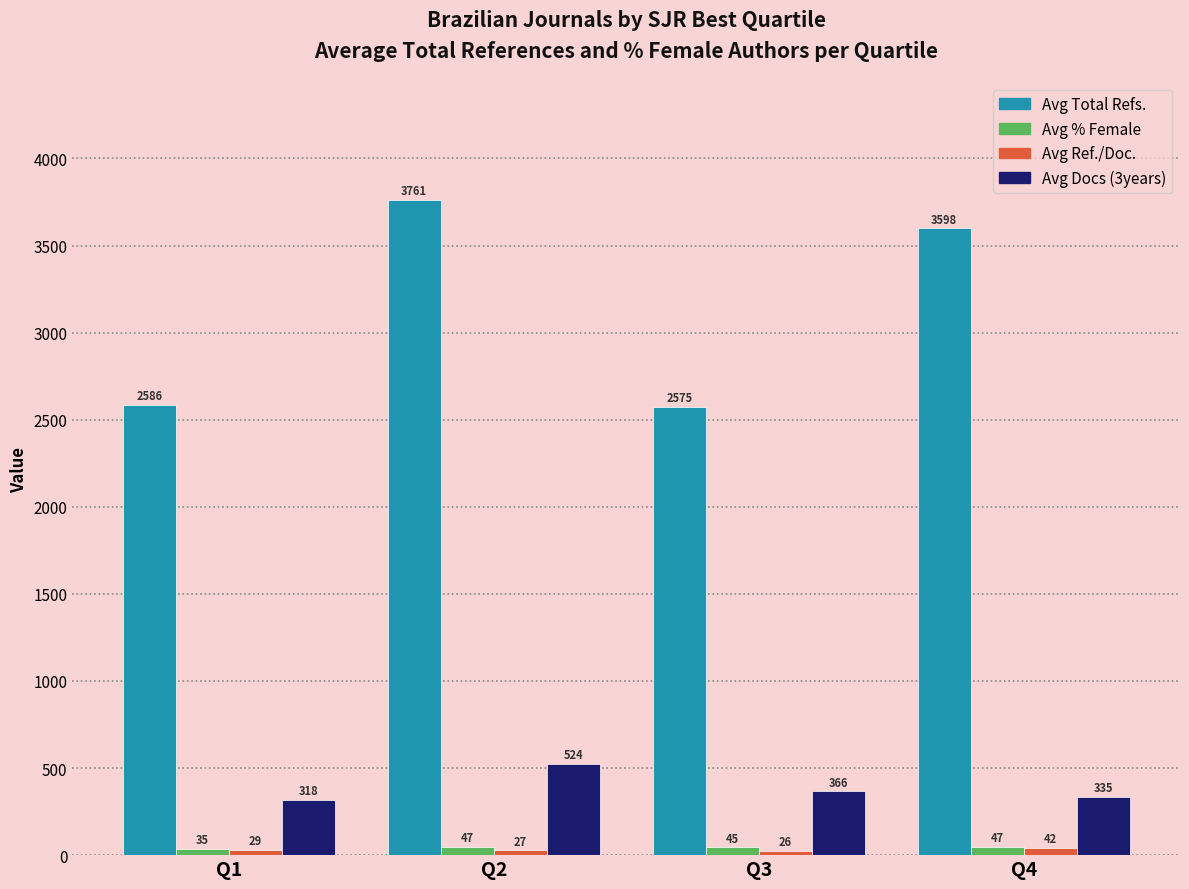

At which category is the sum across all series the highest?

Q2